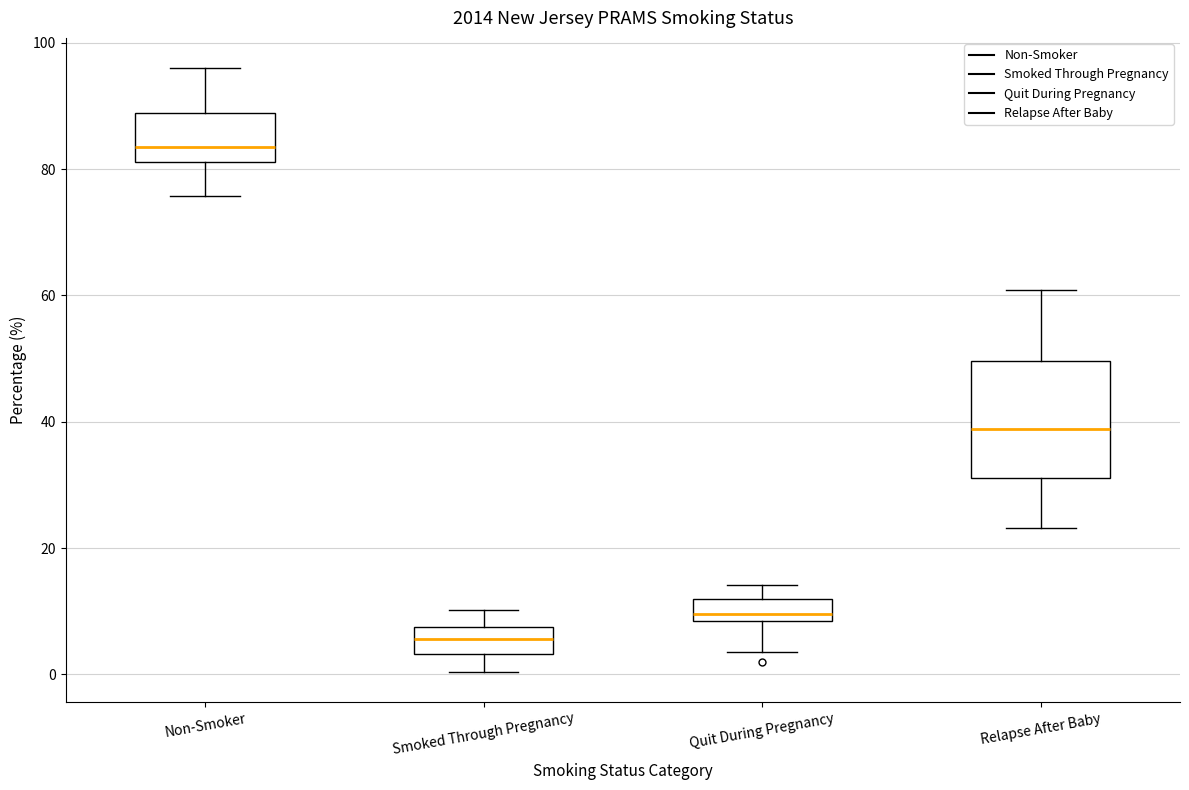

Reading left to right, transcribe this box plot: for each box, give where its median line is, the range the box spans, and where its two whiskers end, as read against the y-axis. The values are not printed on the chart, so give them approximately, as read against the axis.

Non-Smoker: median 84, box 82 to 88, whiskers 76 to 96
Smoked Through Pregnancy: median 6, box 4 to 8, whiskers 0 to 10
Quit During Pregnancy: median 10, box 8 to 12, whiskers 4 to 14
Relapse After Baby: median 38, box 32 to 50, whiskers 24 to 60